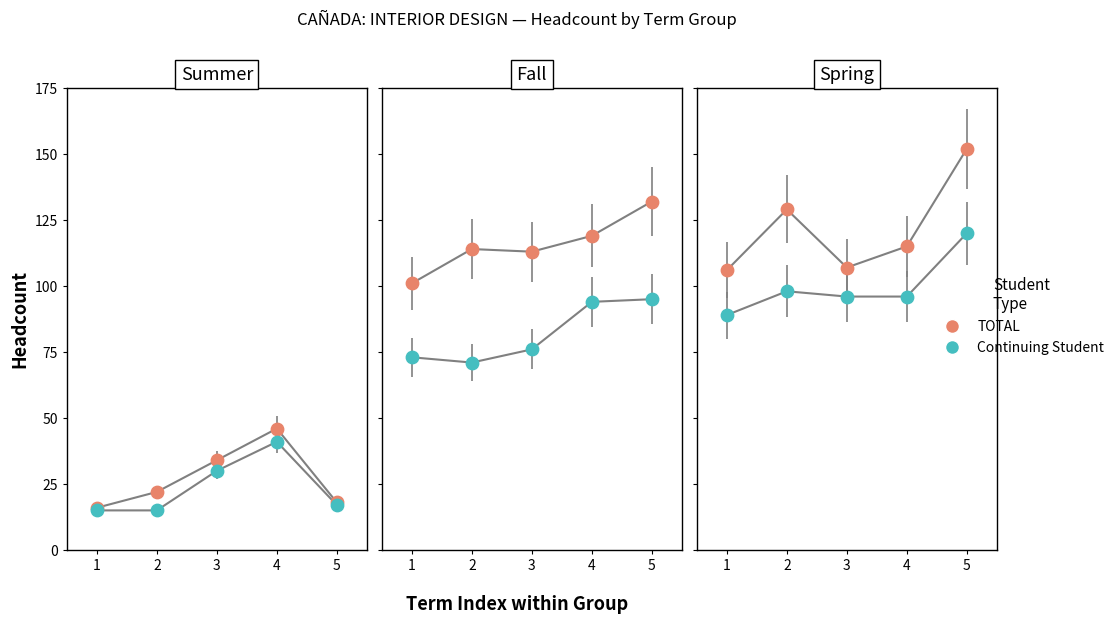

Which series reaches the minimum Y coordinate?

Continuing Student